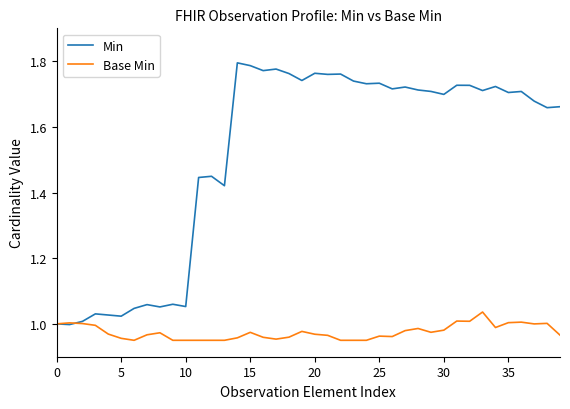

Rank the series by their average value, from lowest to highest.

Base Min, Min